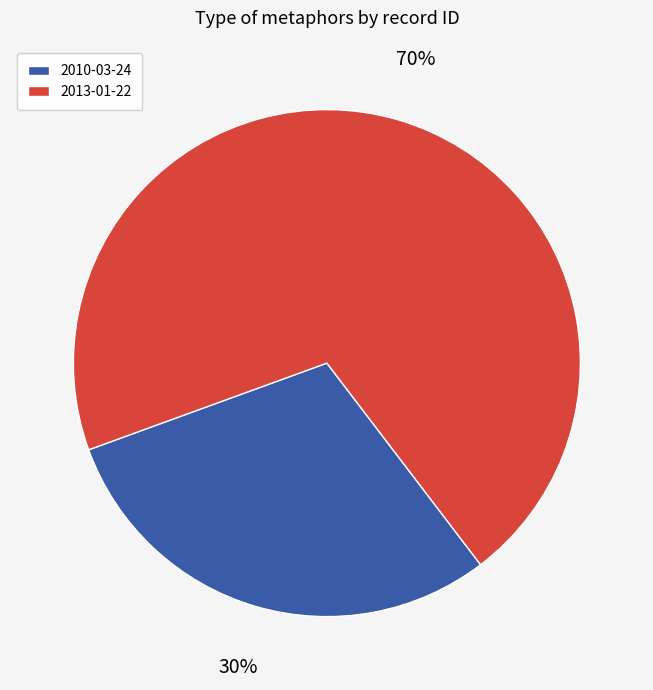

To the nearest percent, what portion does 2013-01-22 represent?

70%